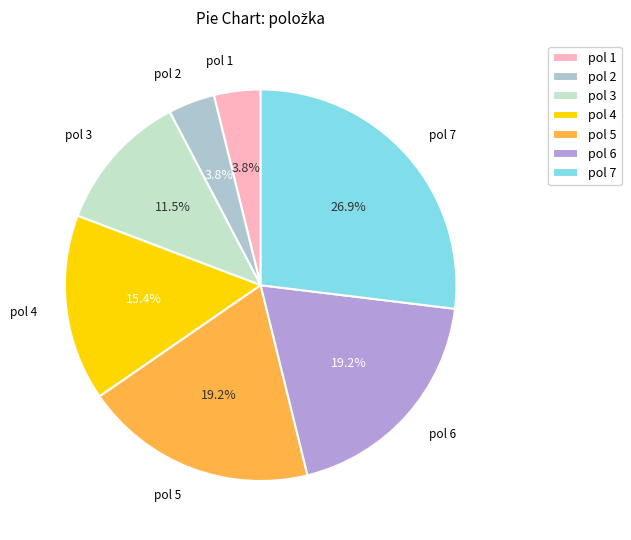

Count the number of slices in the pie.

7